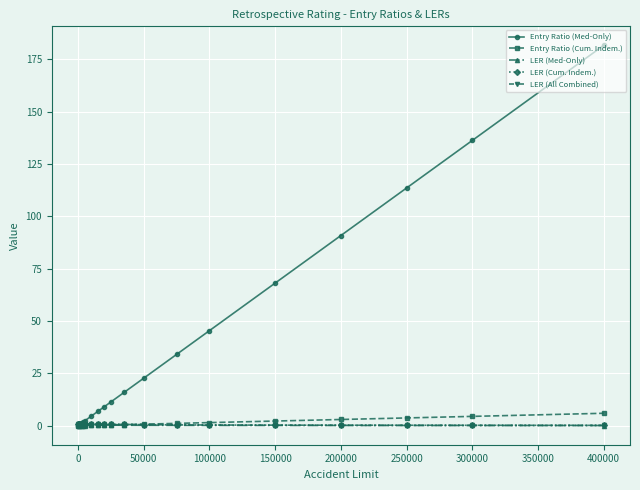

Which series has the widest spread of values?

Entry Ratio (Med-Only)